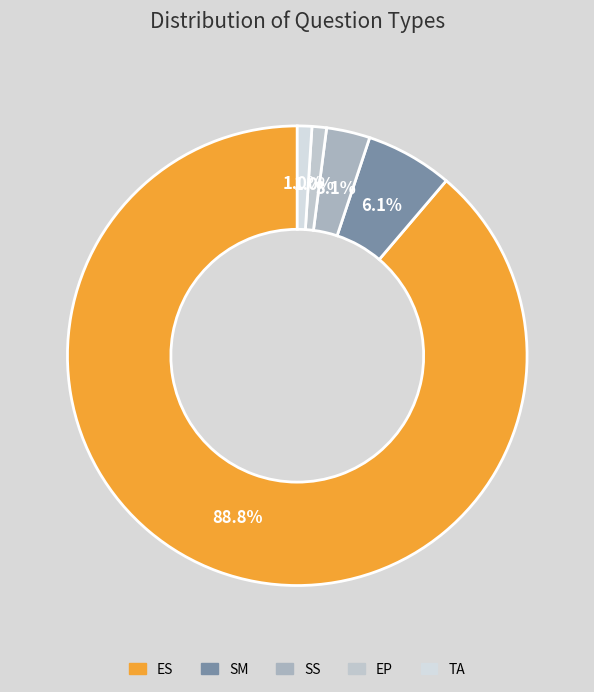

To the nearest percent, what is the average slice percentage?

20%